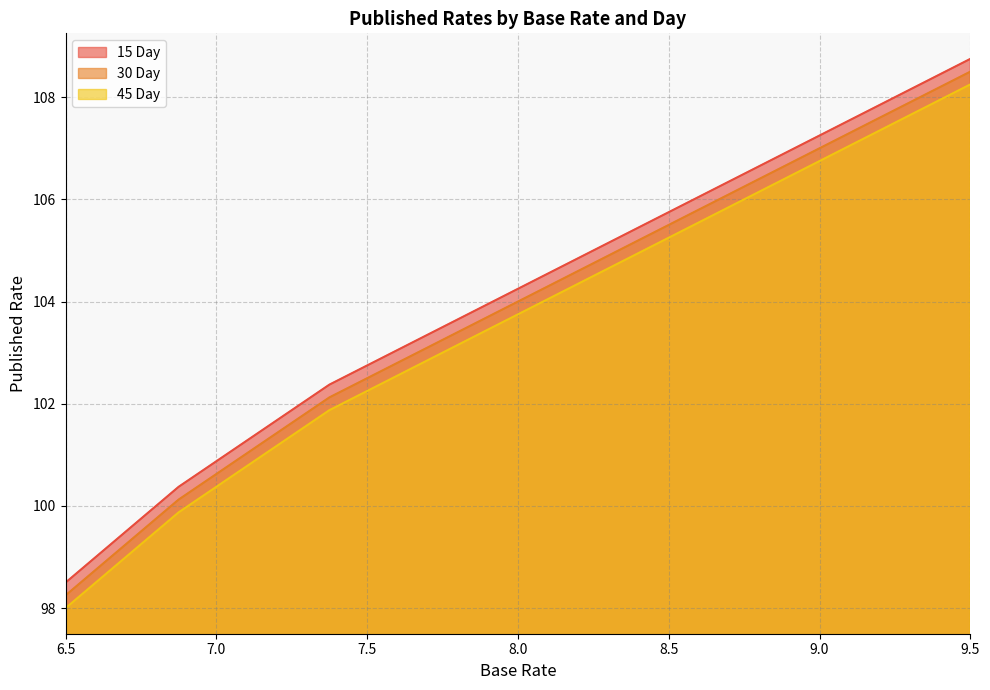

Does the chart display data point markers on the line(s)?

No